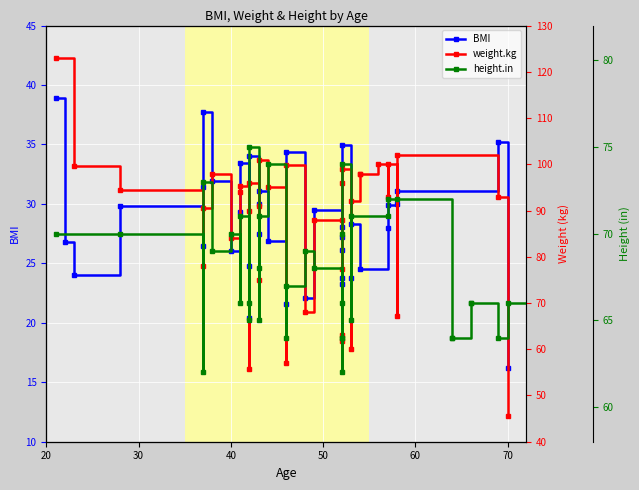

Which series has the largest range (max minus min)?

weight.kg